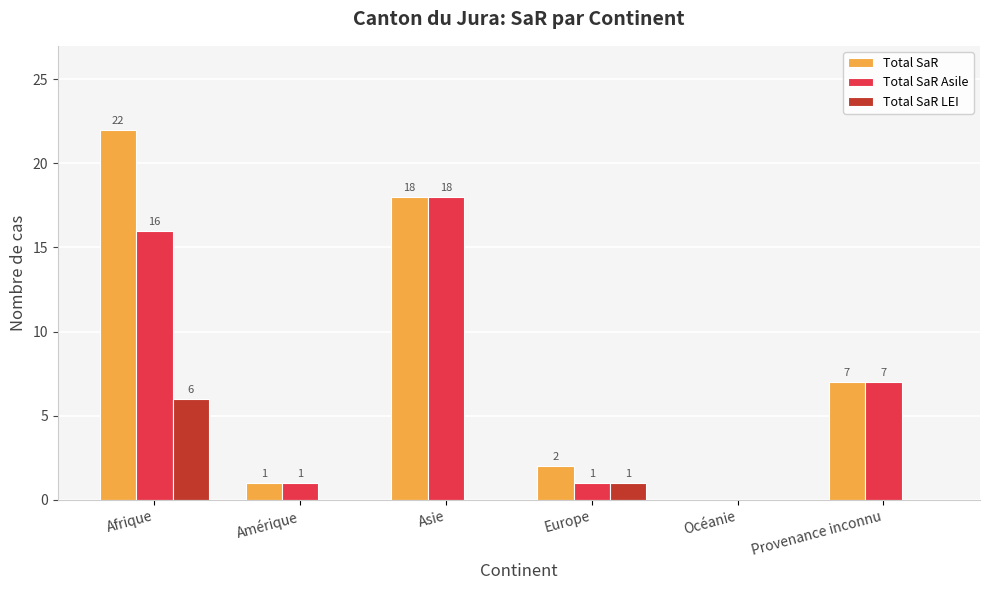

Which series changed the most between Afrique and Asie?

Total SaR LEI